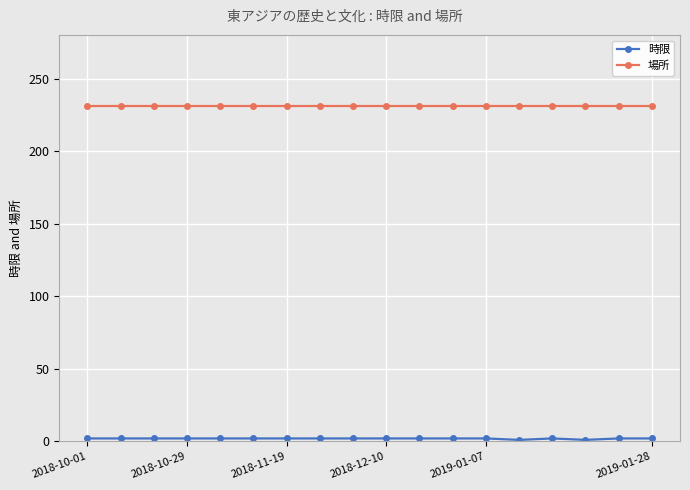

What is the maximum value shown in the chart?

231